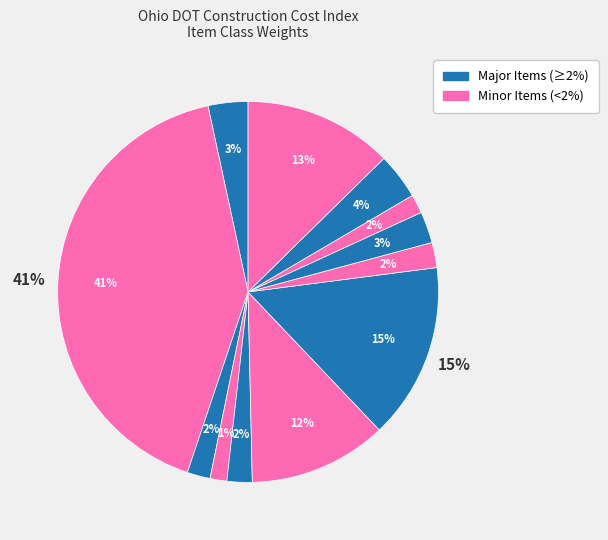

To the nearest percent, what portion does Earthwork represent?

15%